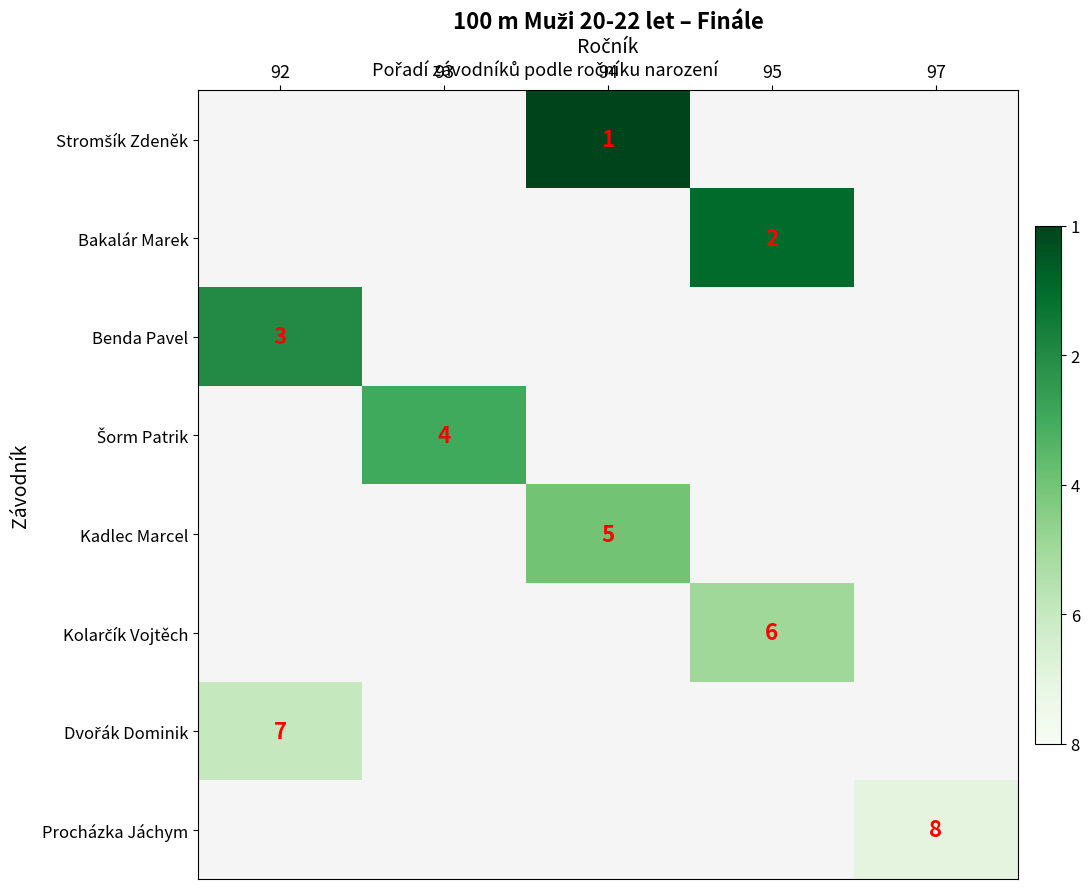

The Bakalár Marek series shows 2 at 95. True or false?

True